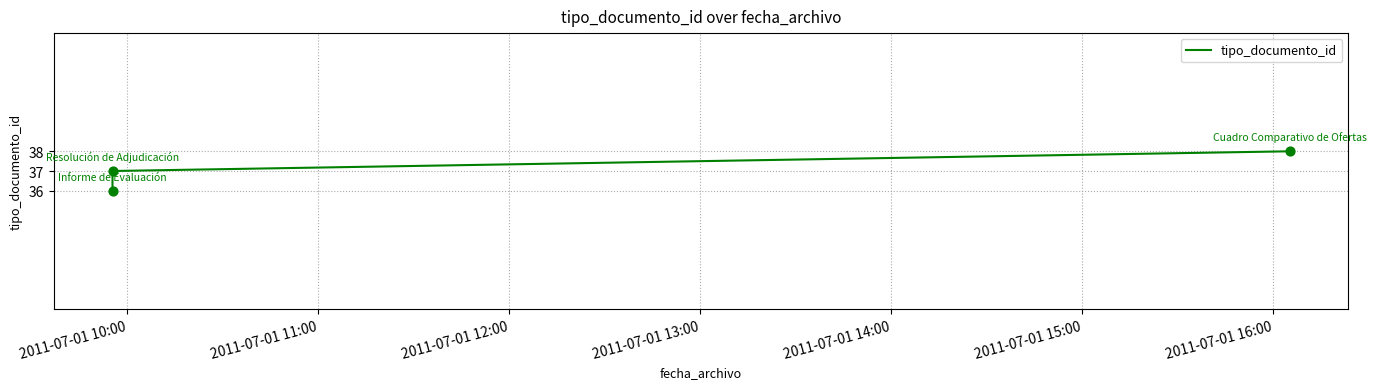

What is the ratio of the value at 2011-07-01 12:00 to the value at 2011-07-01 11:00?

1.0